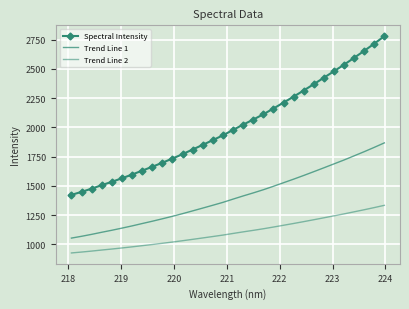

How many lines are shown in the chart?

3